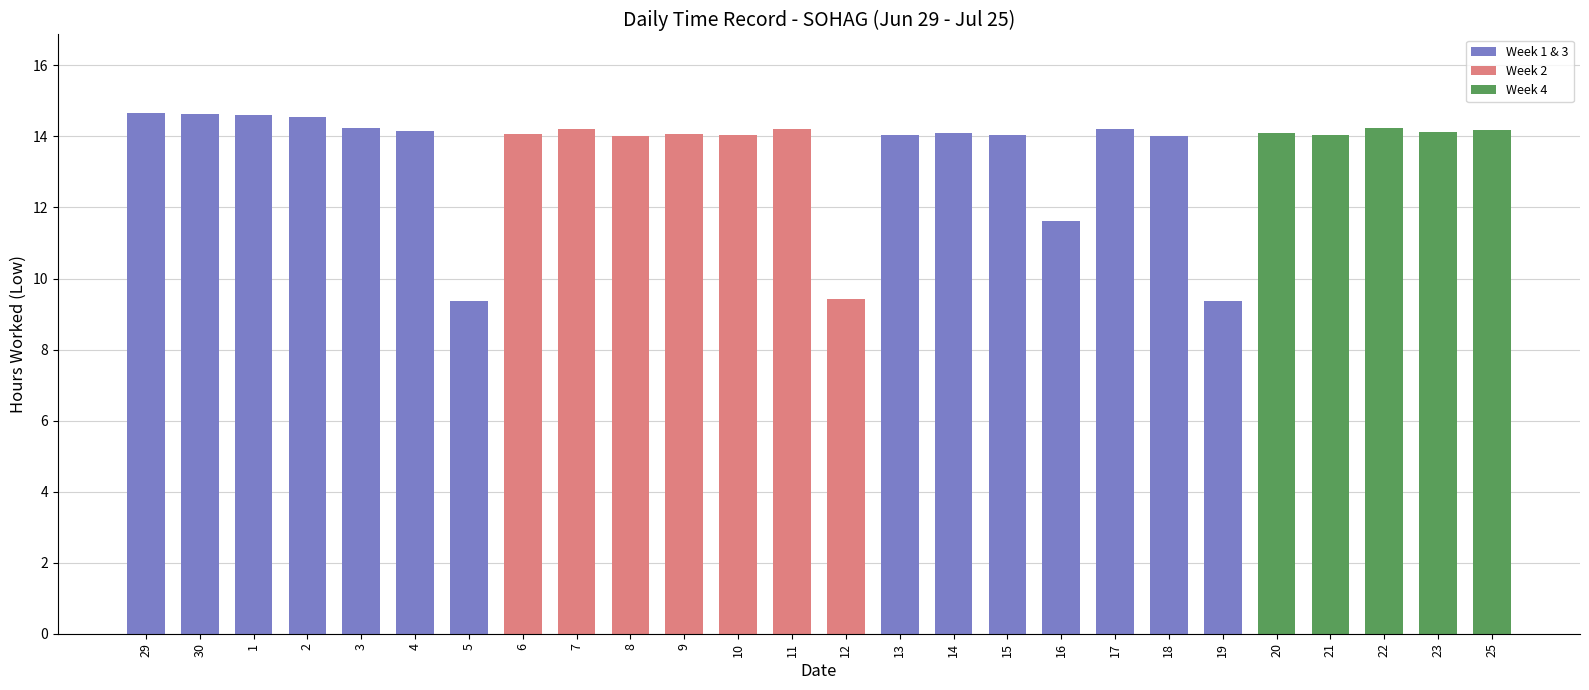

Does the chart contain any negative values?

No